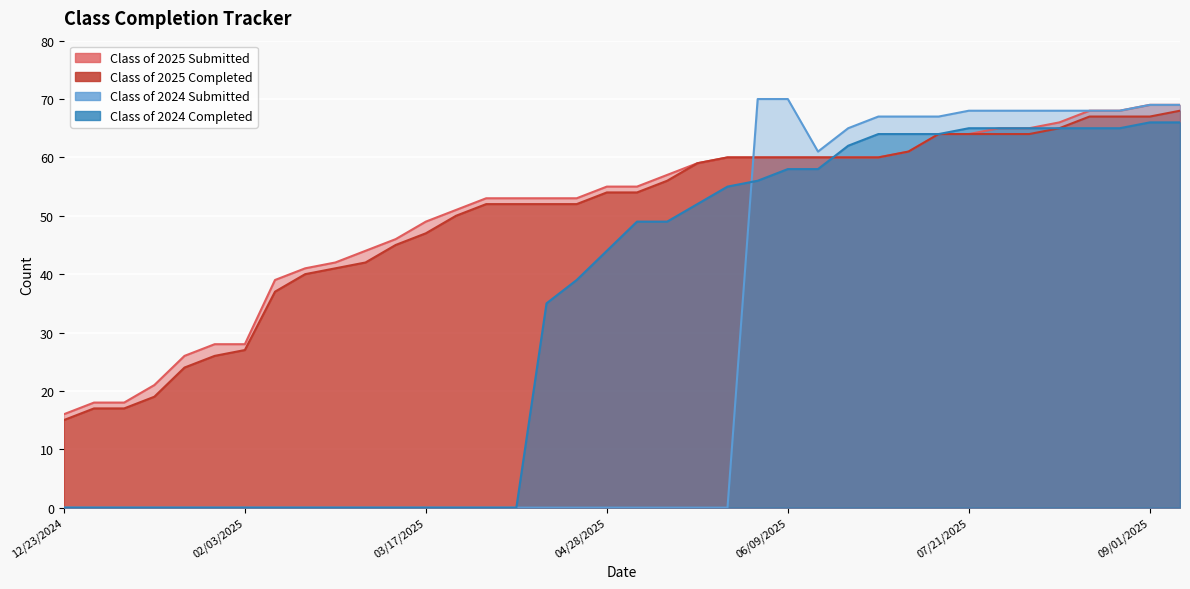

How many lines are shown in the chart?

4